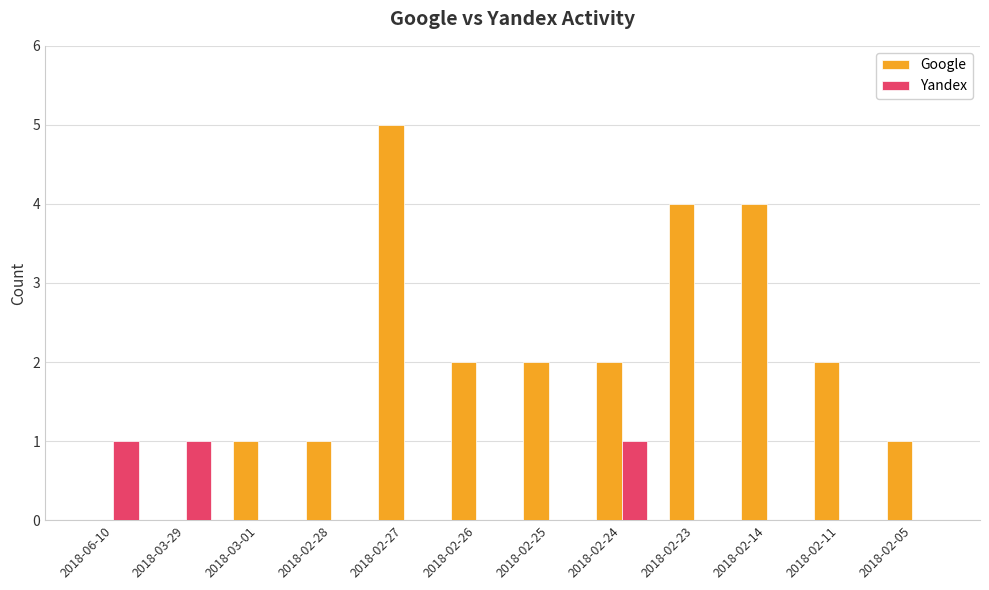

Which series changed the most between 2018-03-29 and 2018-02-26?

Google